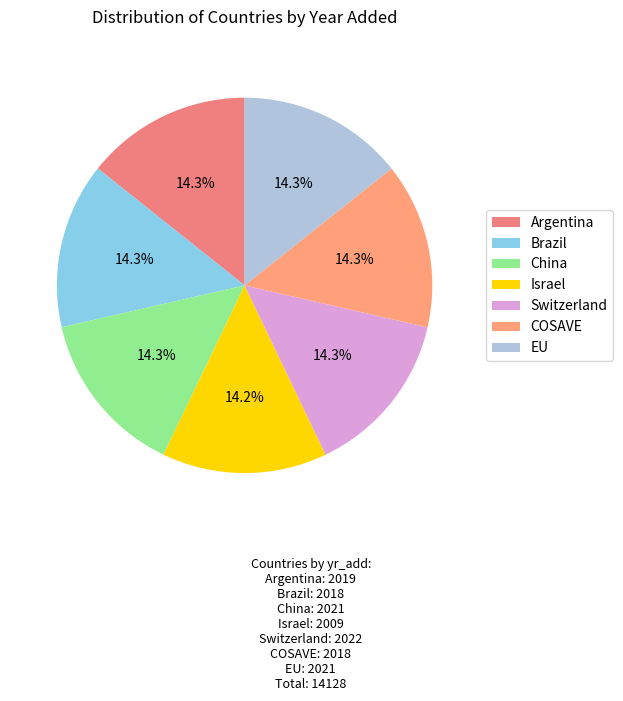

Is there a majority slice in this chart?

No